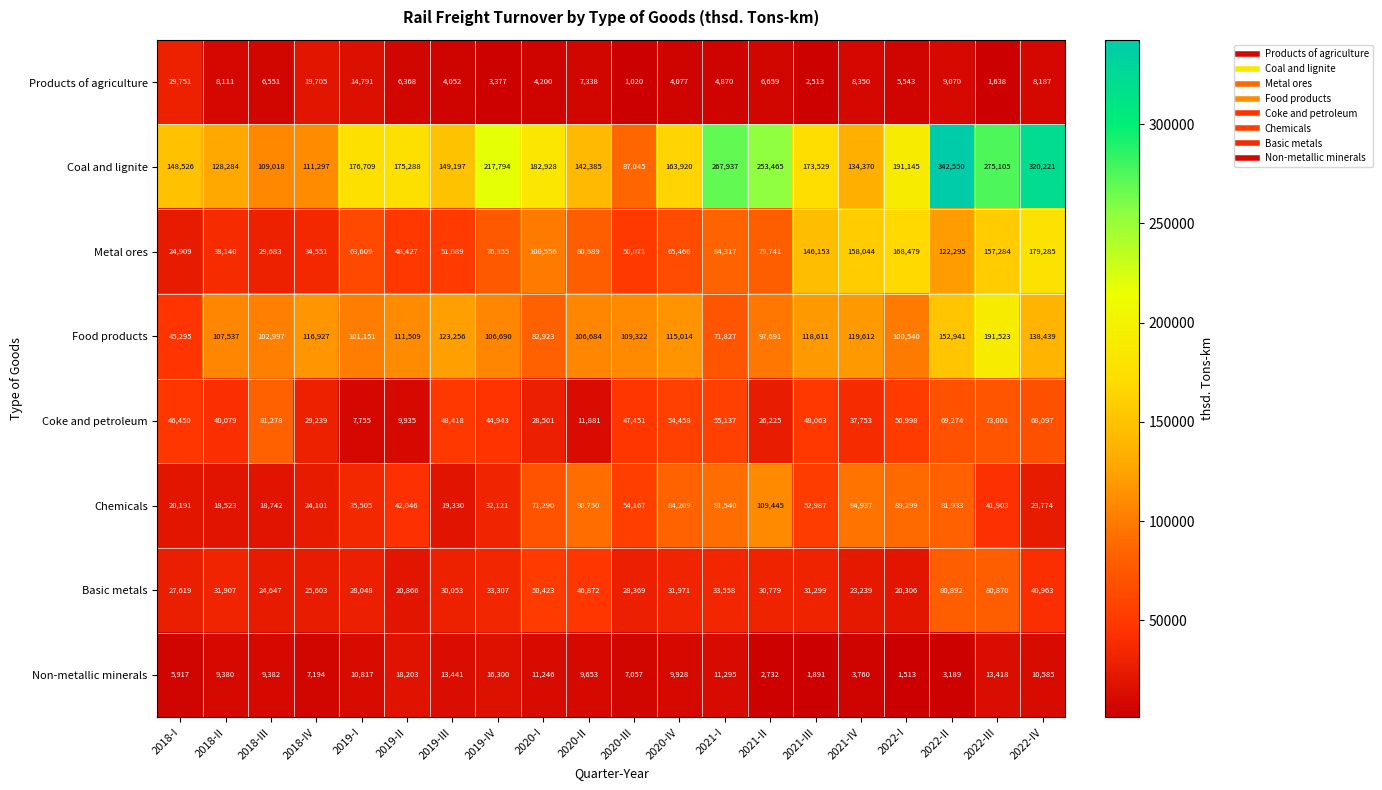

At which label does Metal ores first exceed 79741?

2020-I